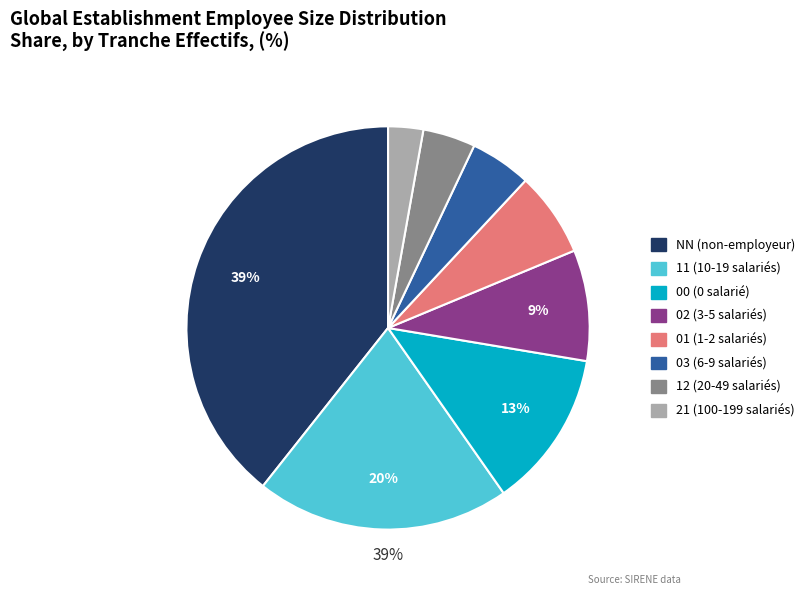

How many segments does this pie chart have?

8